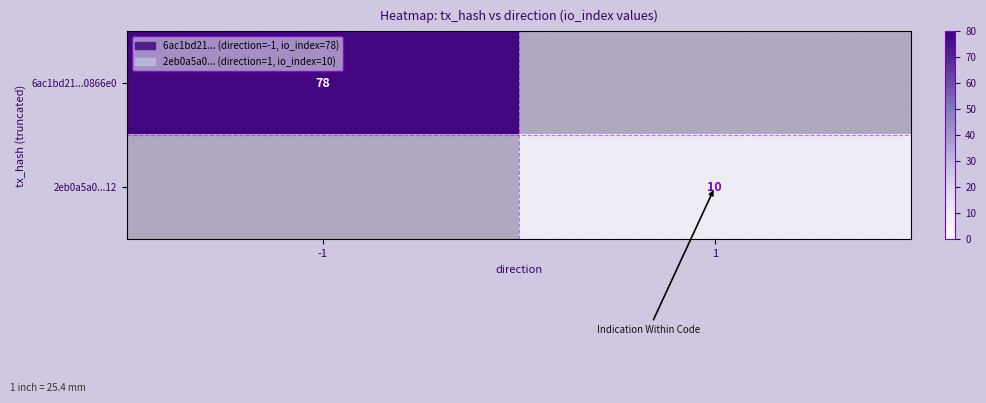

The value of 6ac1bd21...0866e0 at -1 is 116. True or false?

False